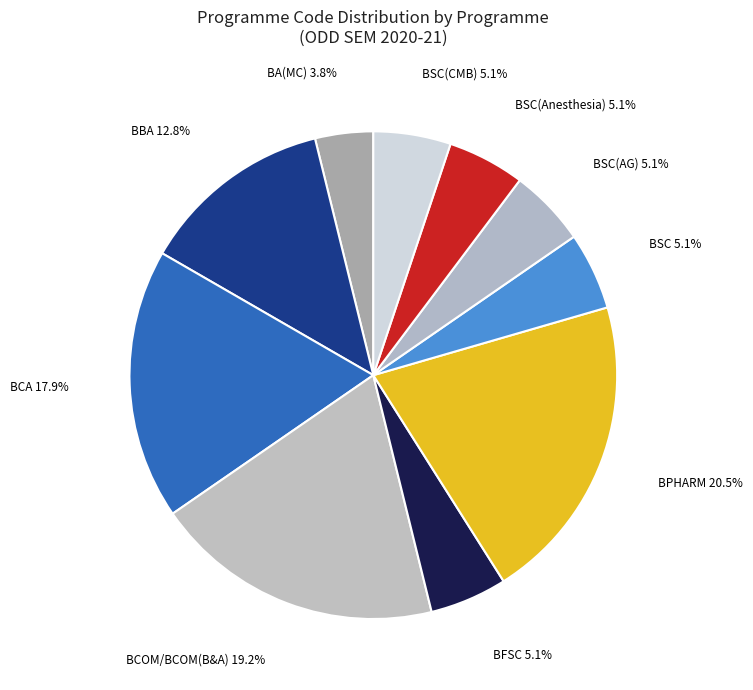

What is the ratio of the value at BSC to the value at BA(MC)?

1.3